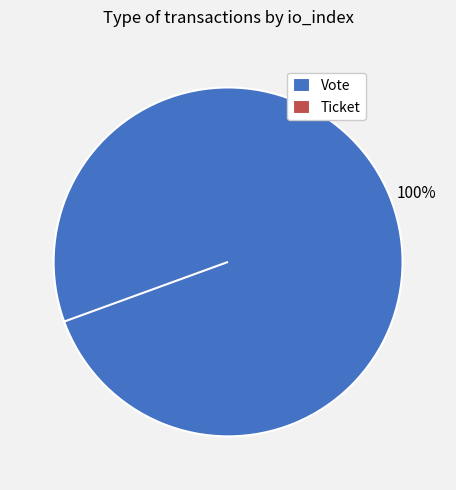

Combined, do Ticket and Vote account for over 50%?

Yes